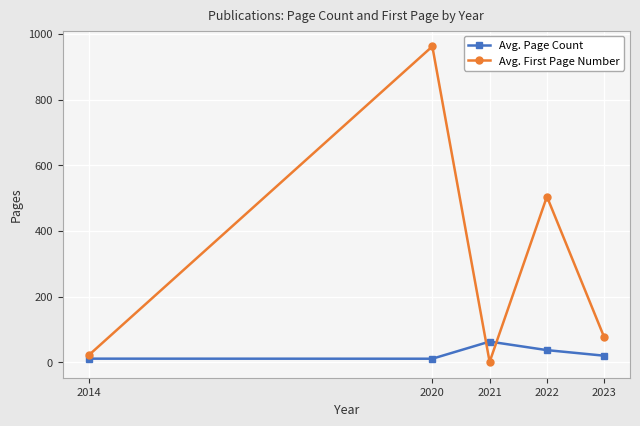

At which category does Avg. Page Count reach its first local valley?

2020